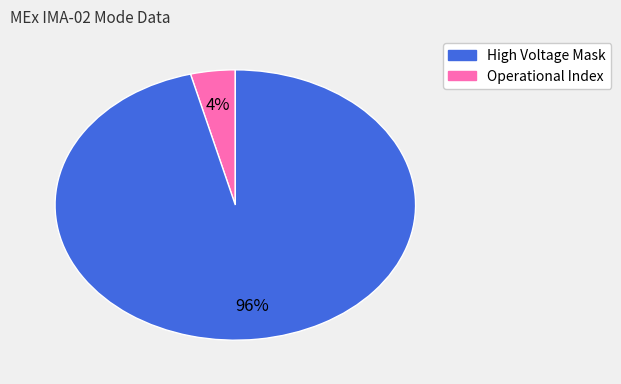

How many segments does this pie chart have?

2